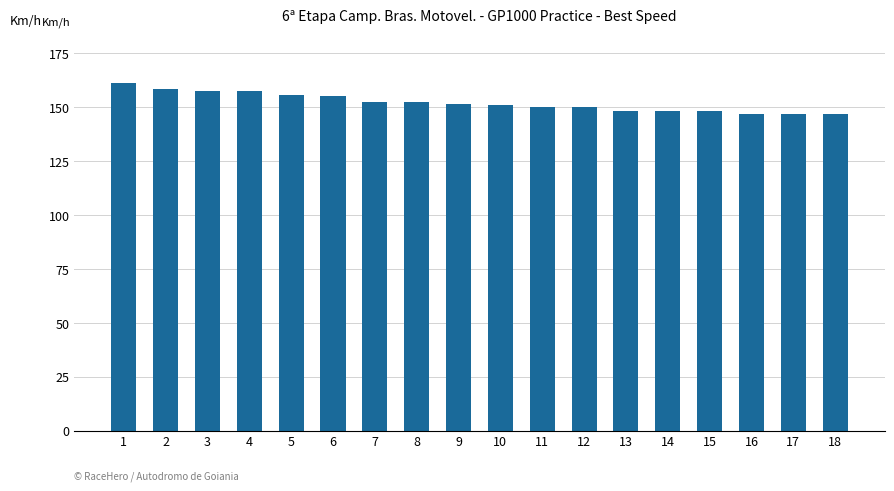

What is the maximum value shown in the chart?

161.1